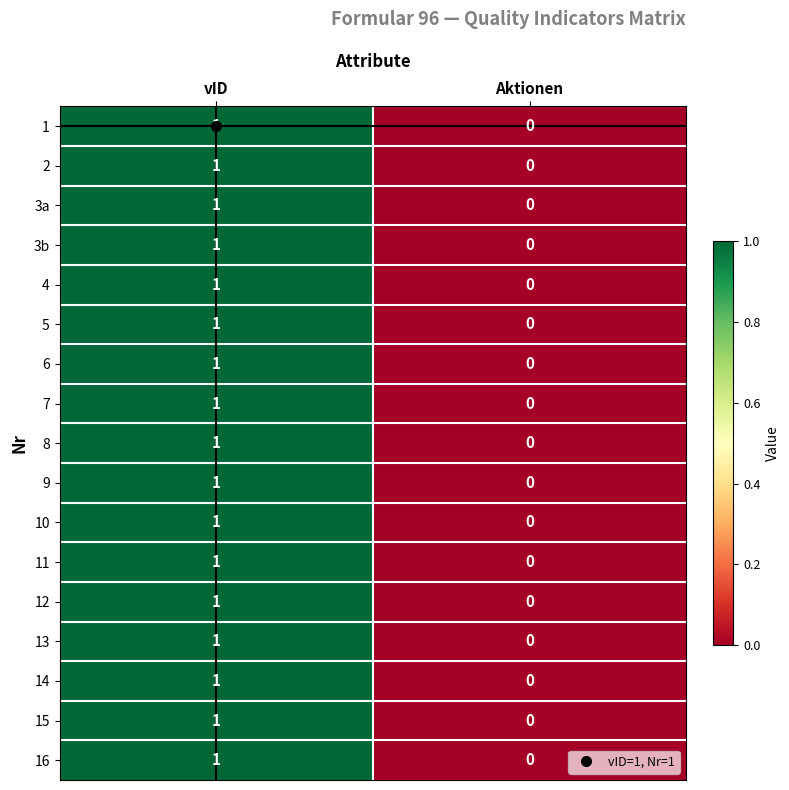

The value of 11 at Aktionen is 0. True or false?

True